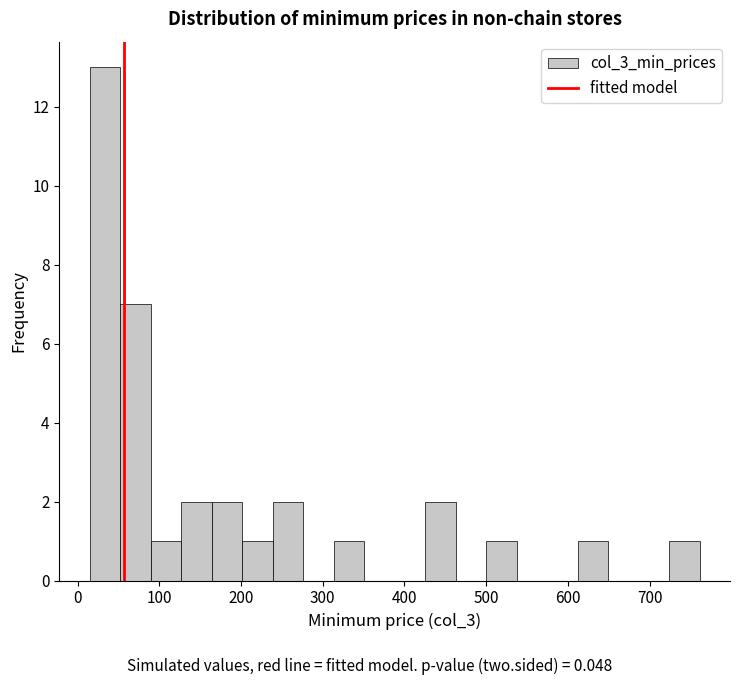

Read against the x-axis, roughly where is the centre of the tallest bar?

30